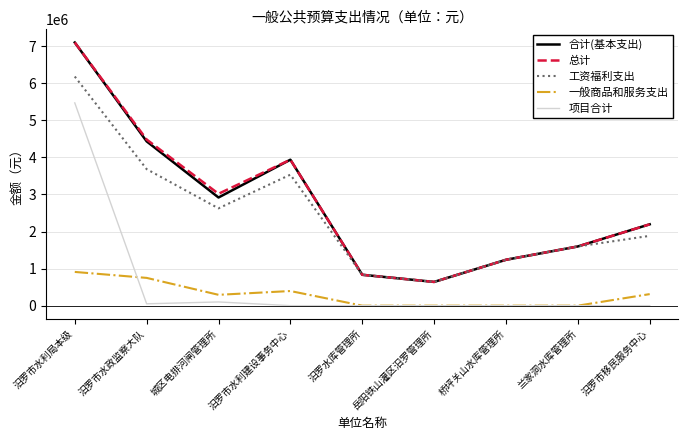

True or false: 一般商品和服务支出 and 合计(基本支出) intersect in this chart.

False